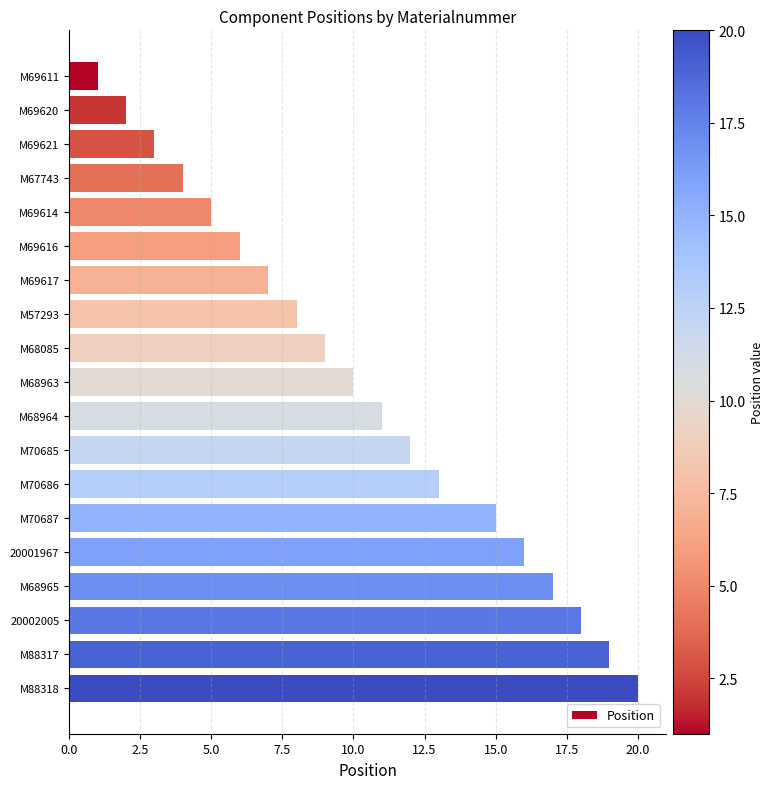

What is the label of the 14th bar from the bottom?

M69616